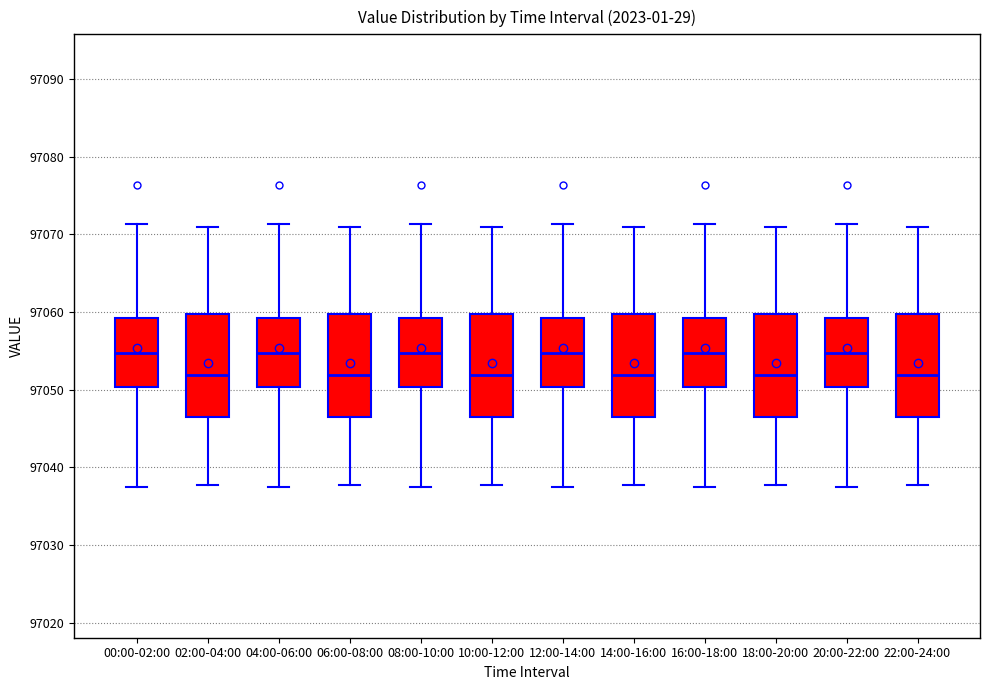

Where does the upper whisker of the box for 04:00-06:00 end on the y-axis? The values are not printed on the chart, so give them approximately, as read against the axis.

97071